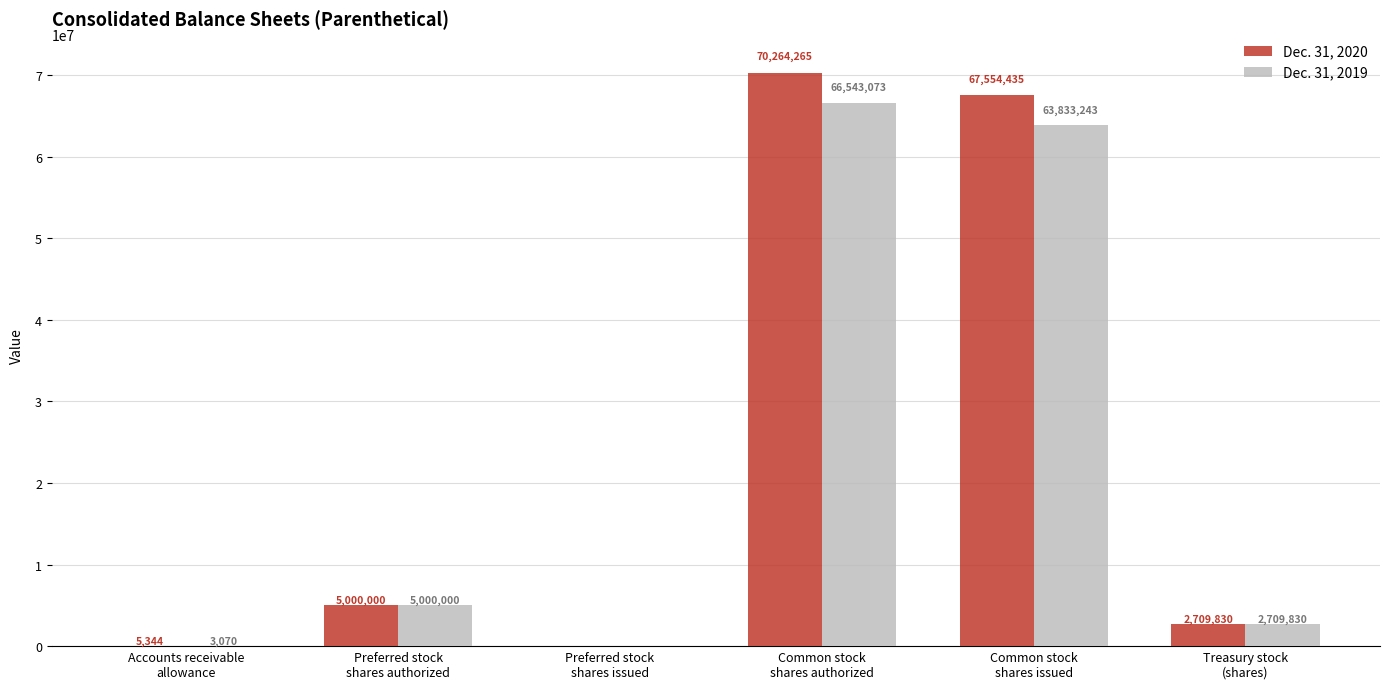

How many distinct data groups are displayed?

2